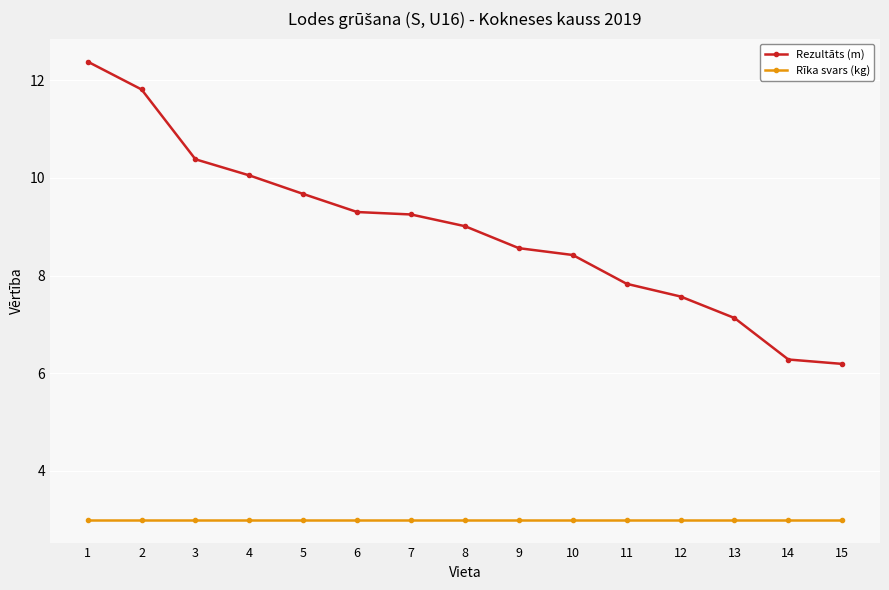

What is the smallest value displayed?

3.0